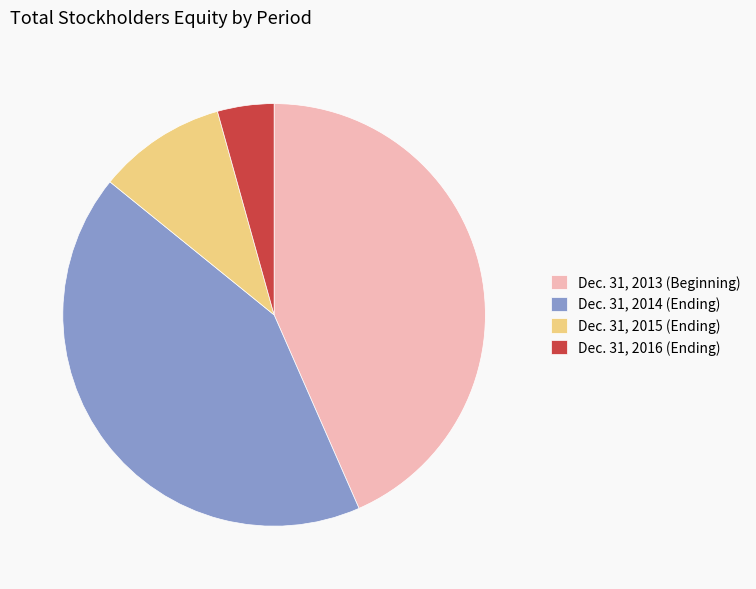

Does Dec. 31, 2016 (Ending) account for over 50% of the chart?

No